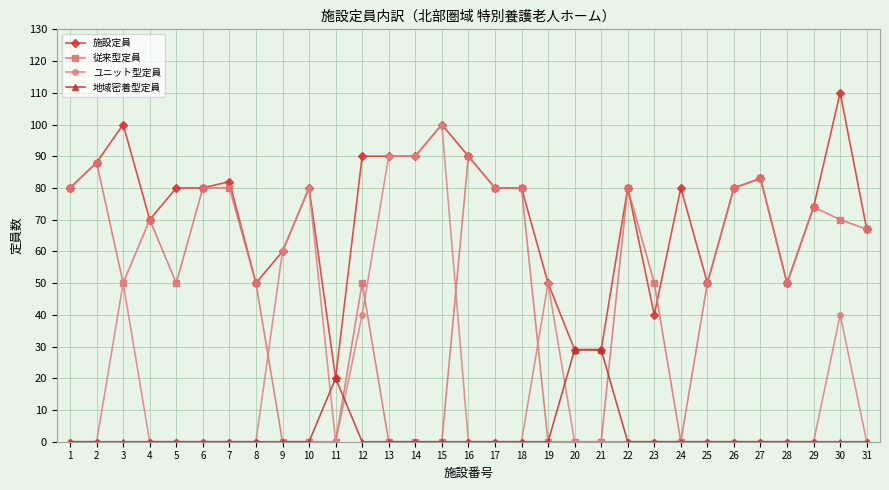

What is the sum of the 従来型定員 values at 10 and 23?

50